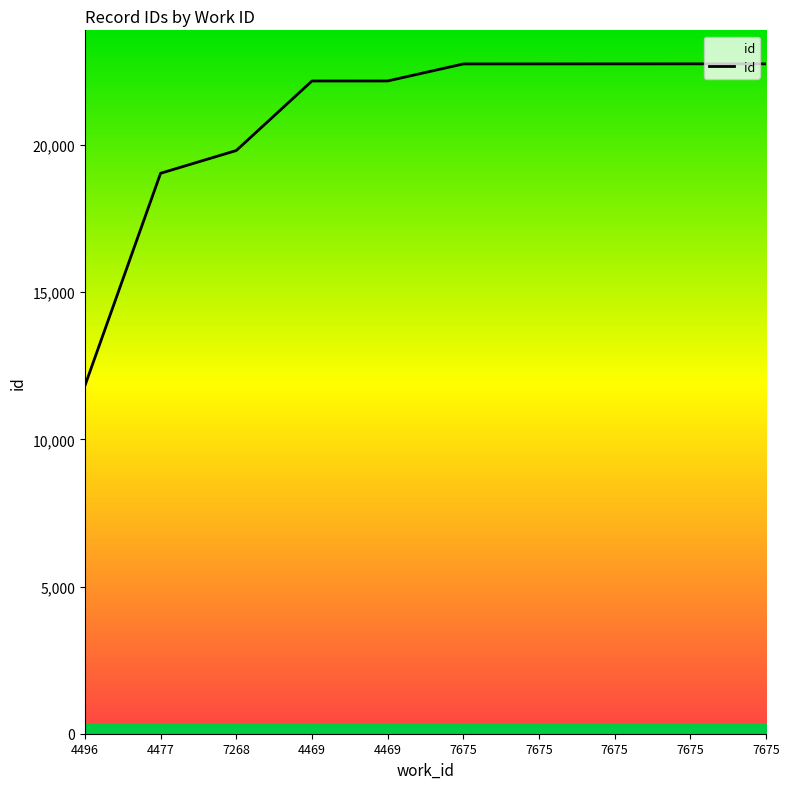

What is the smallest value displayed?

11821